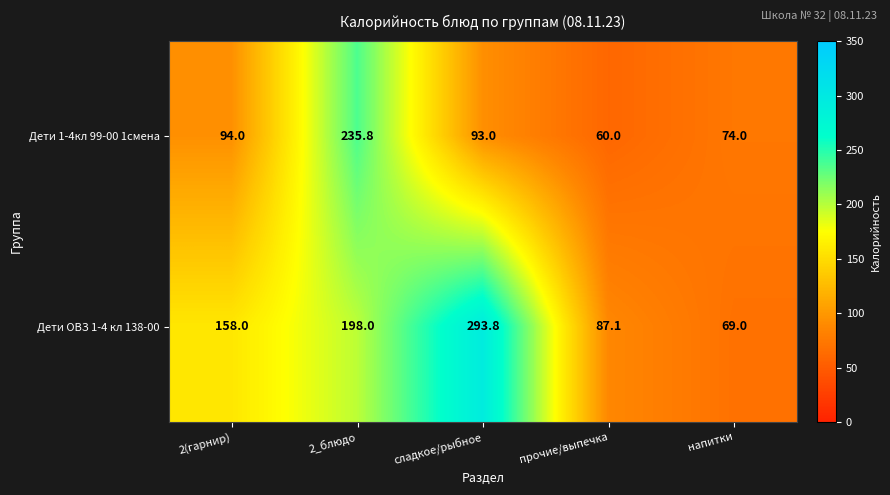

What is the sum of all Дети ОВЗ 1-4 кл 138-00 values?

805.9